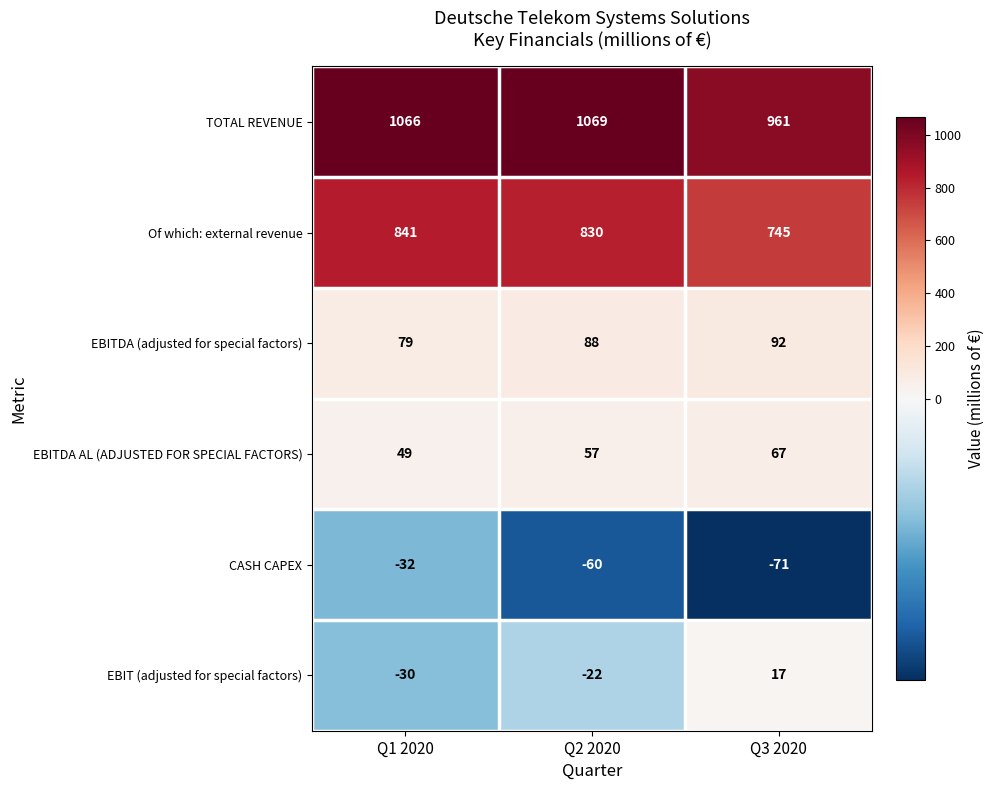

What is the difference between the EBITDA AL (ADJUSTED FOR SPECIAL FACTORS) values at Q2 2020 and Q1 2020?

8